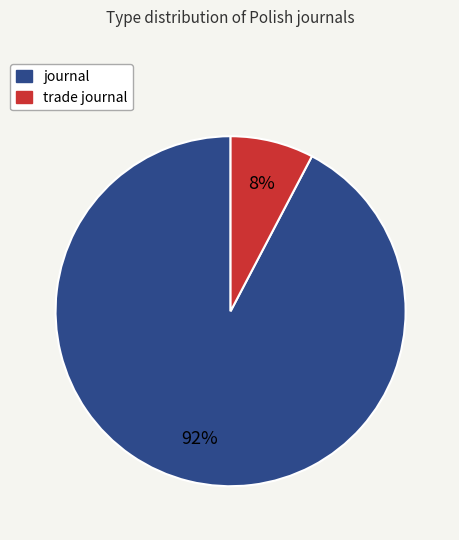

To the nearest percent, what is the combined percentage of journal and trade journal?

100%